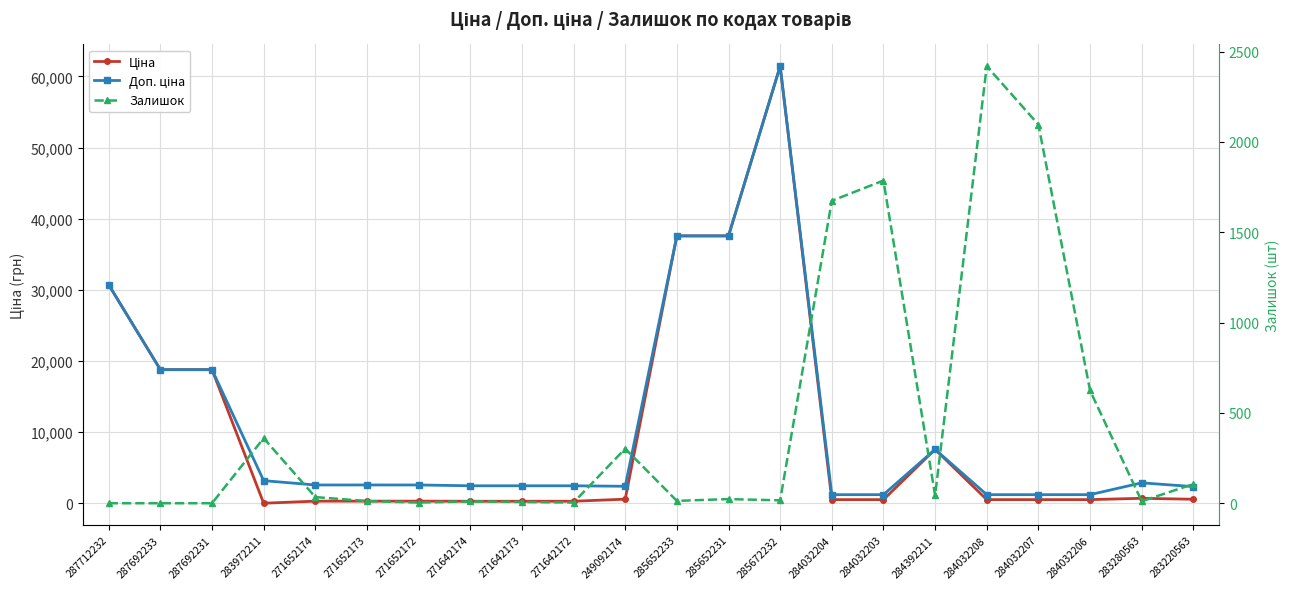

How many values in the Залишок series are below 23?

11